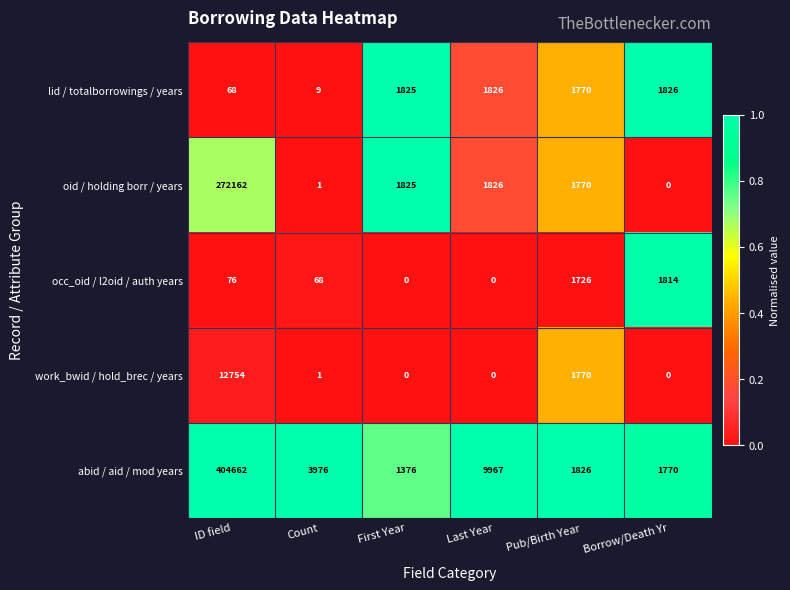

Between Count and Borrow/Death Yr, which series saw the biggest shift?

abid / aid / mod years